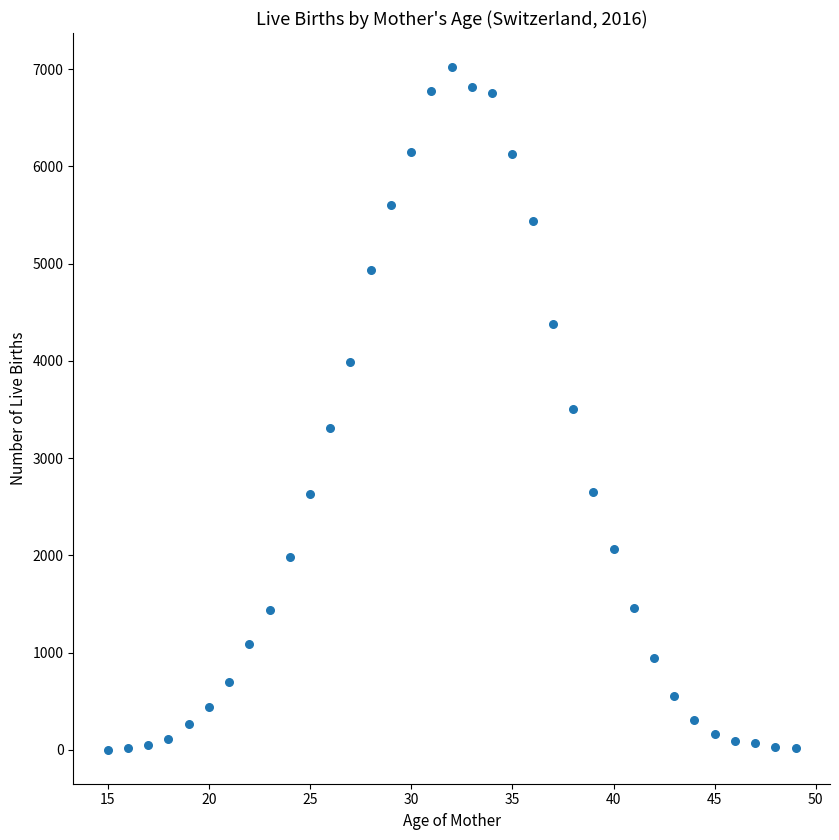

What is the range of X values (max minus min)?

34